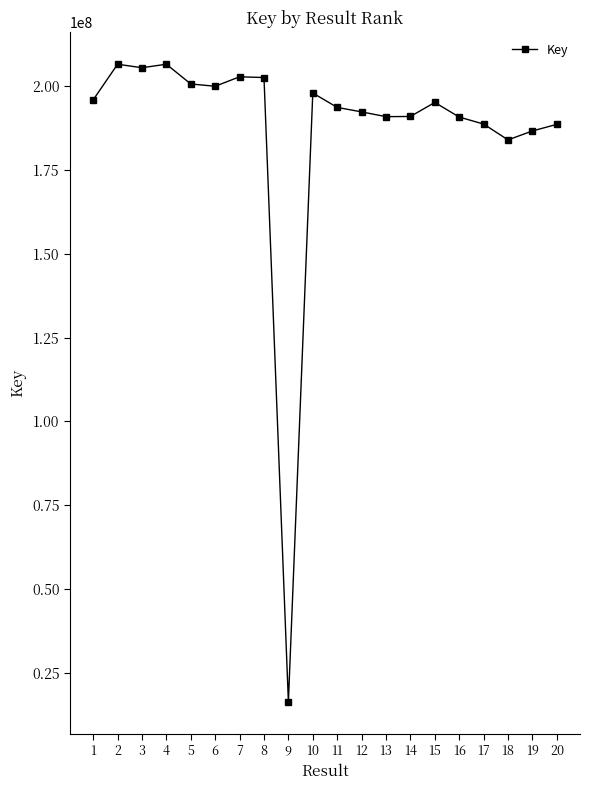

True or false: there are more than 2 points higher than both neighbors.

True